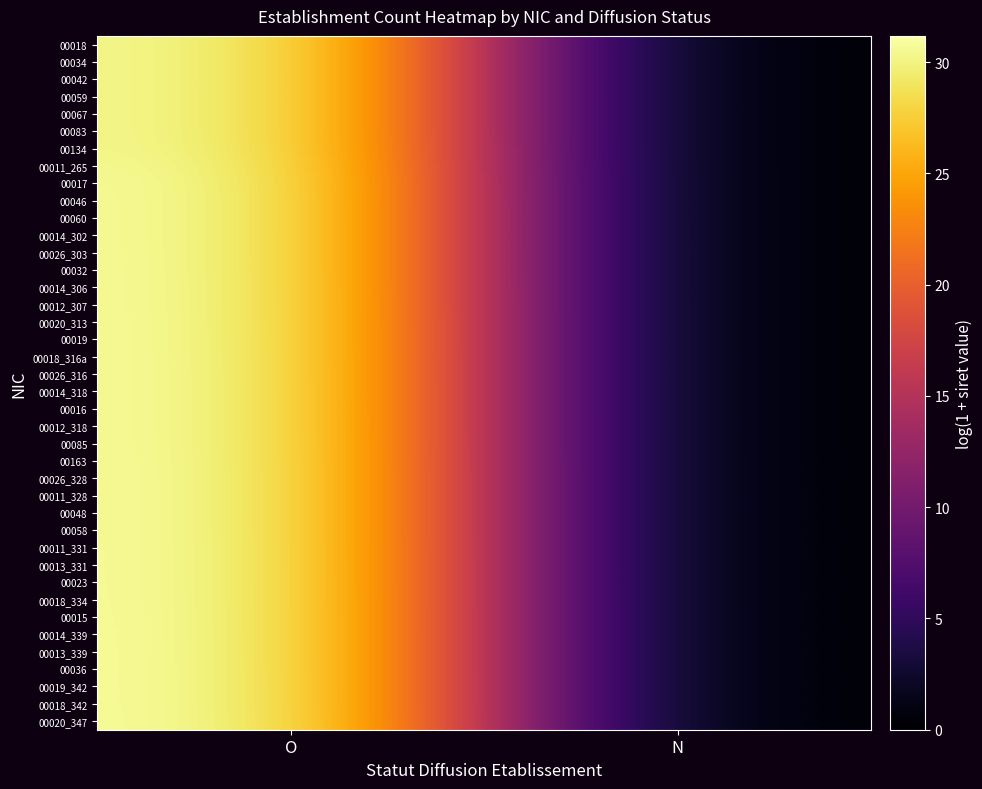

What is the total value across all series at O?

1241.2